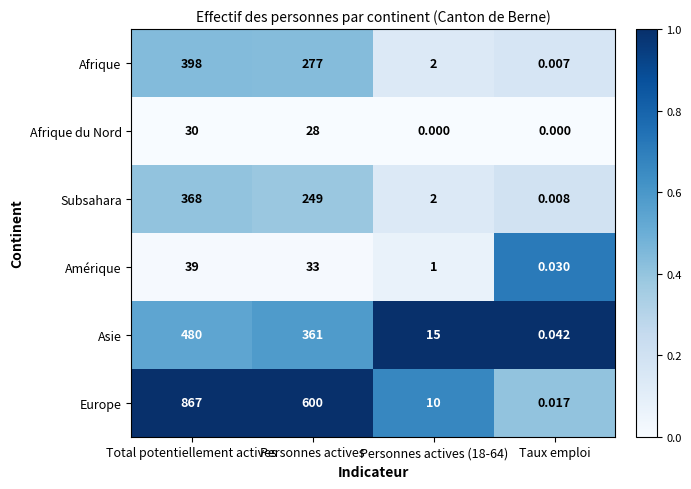

Which category has the highest value across all series?

Total potentiellement actives